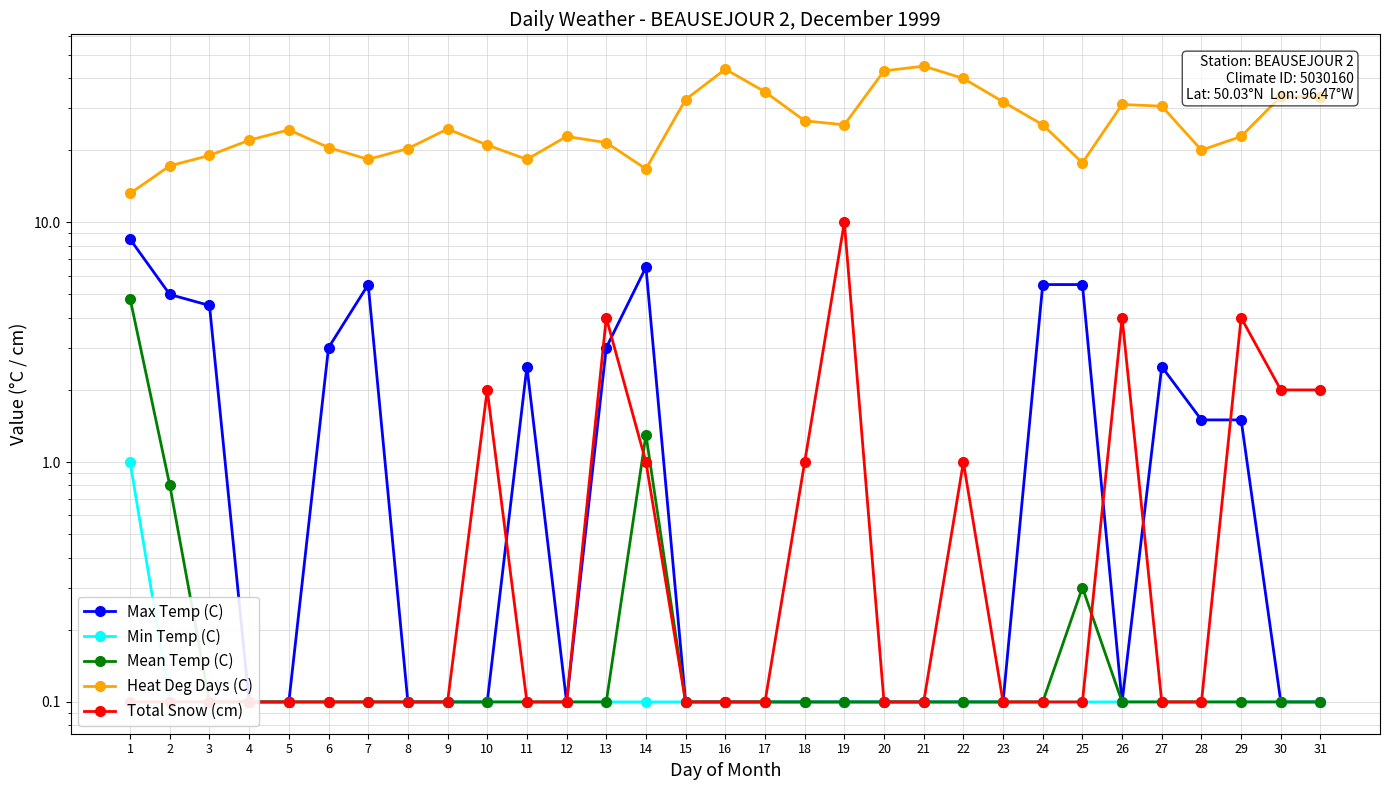

True or false: Min Temp (C) and Mean Temp (C) cross at least once.

False